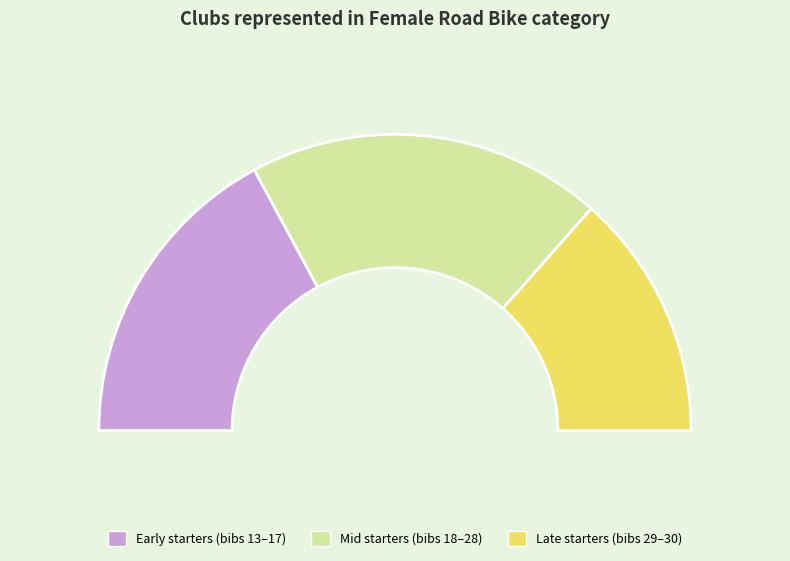

Is there a majority slice in this chart?

No